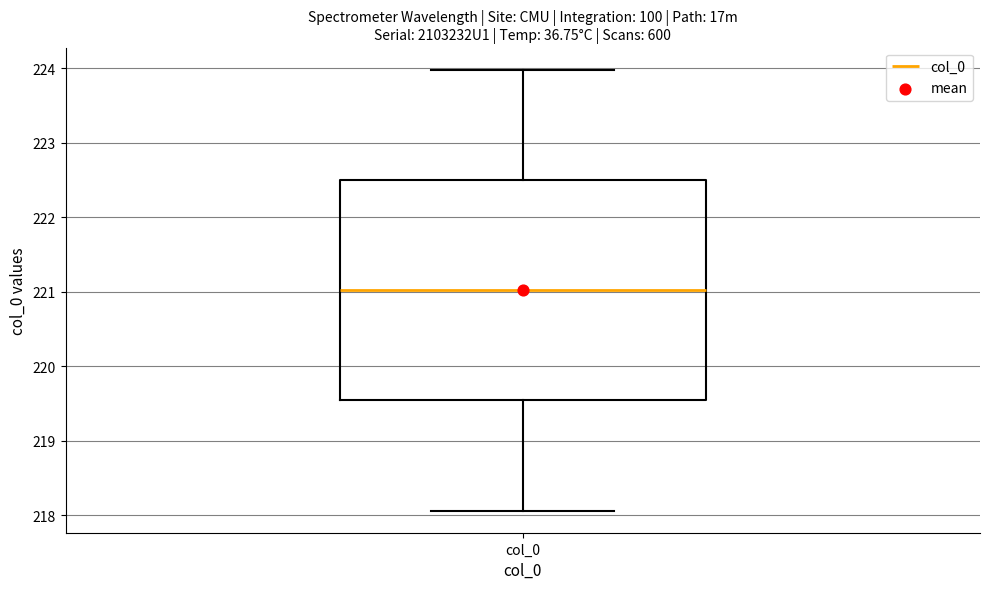

Where does the median line of the box for col_0 sit on the y-axis? The values are not printed on the chart, so give them approximately, as read against the axis.

221.0